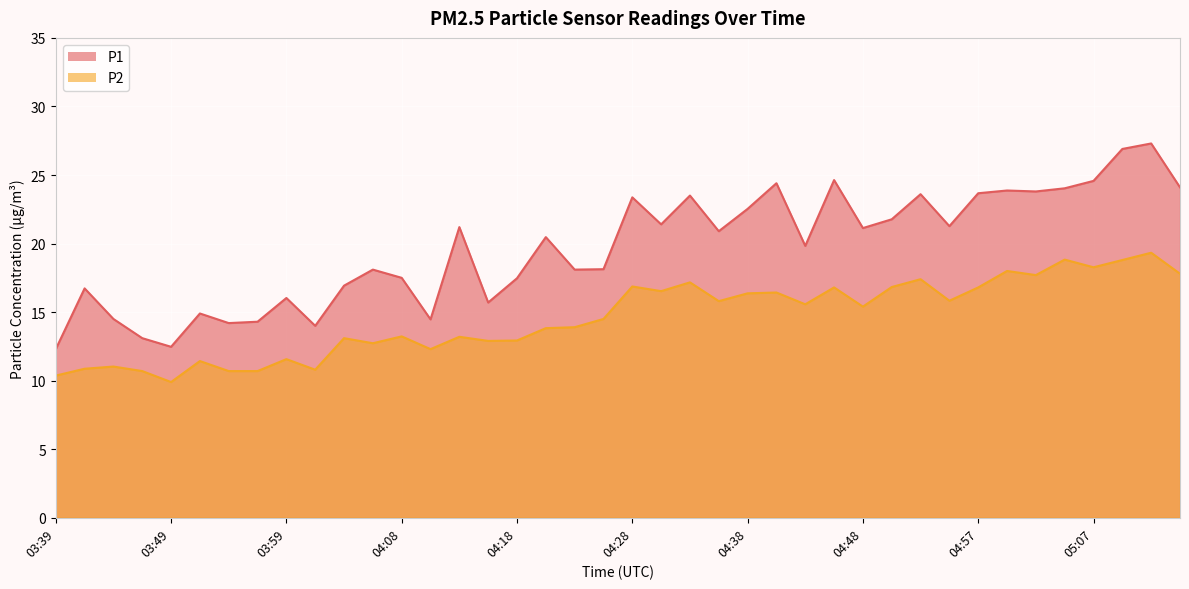

What position from the left is 05:12?

39